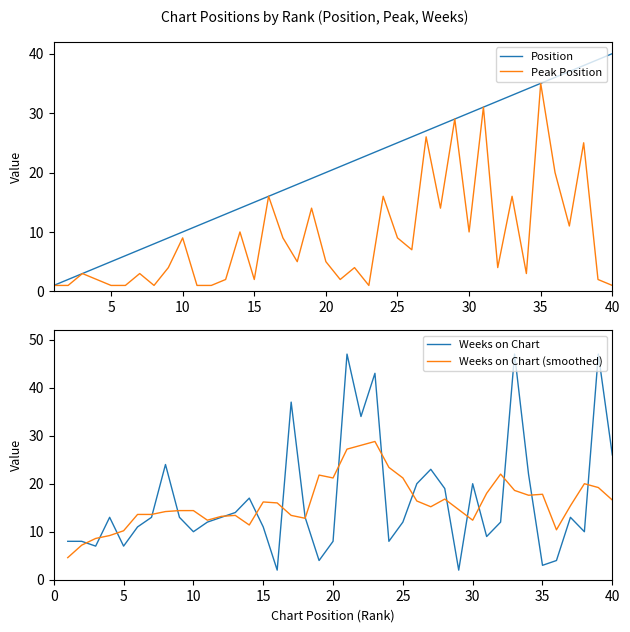

What is the minimum value for Weeks on Chart (smoothed)?

4.6